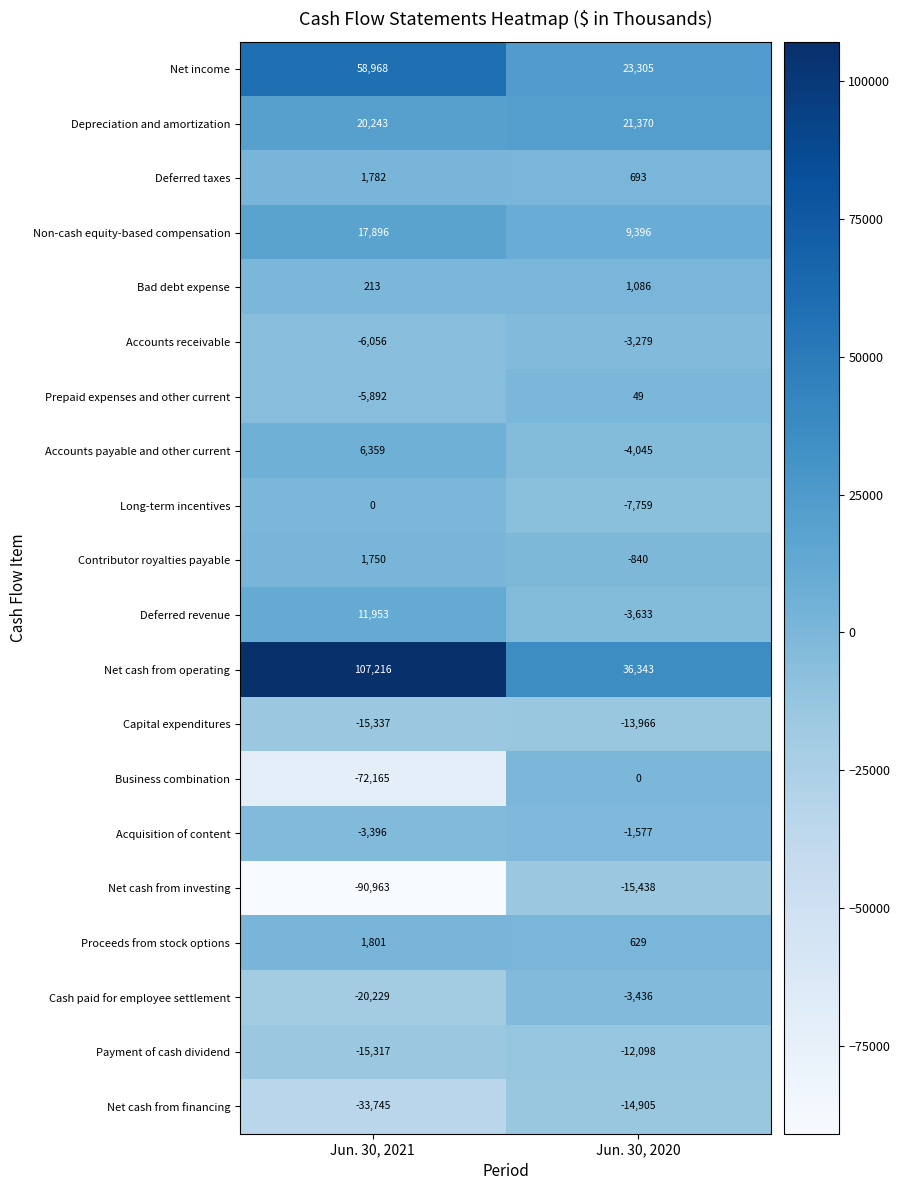

Which series has the largest range (max minus min)?

Net cash from investing